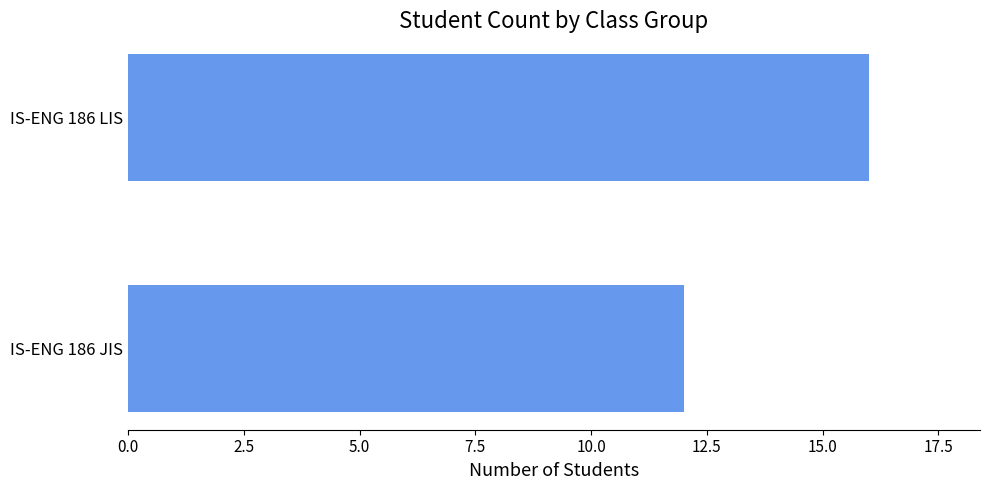

Is it true that the value at IS-ENG 186 LIS is 4?

False